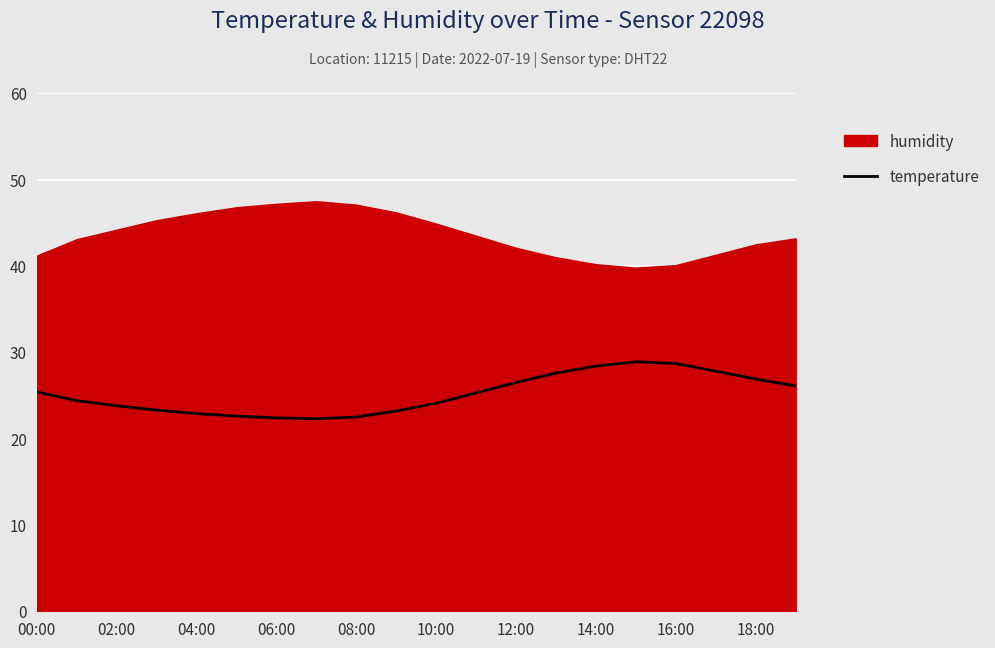

At which category does the data reach its first local peak?

15